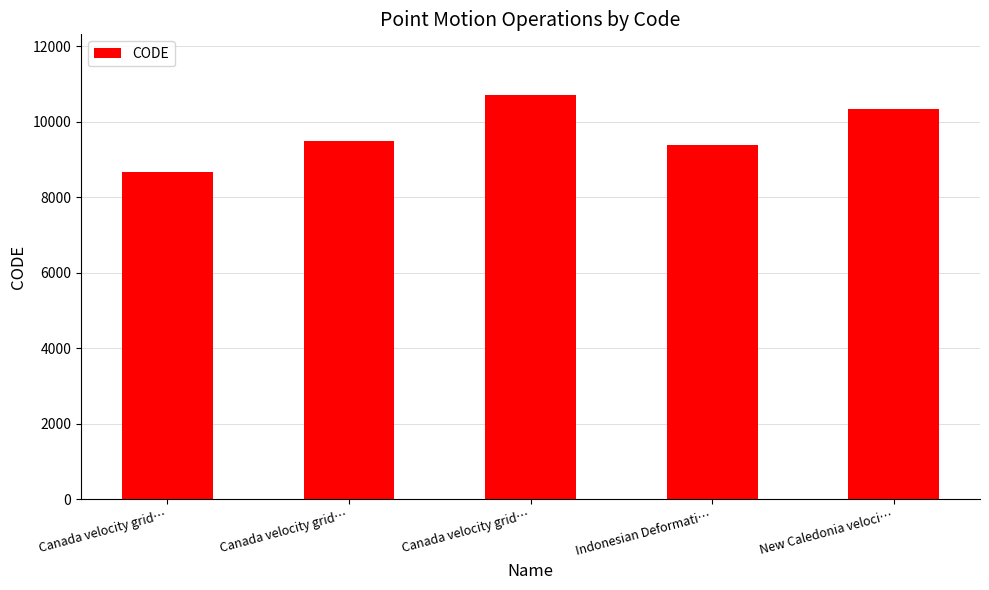

What is the minimum value shown in the chart?

8676